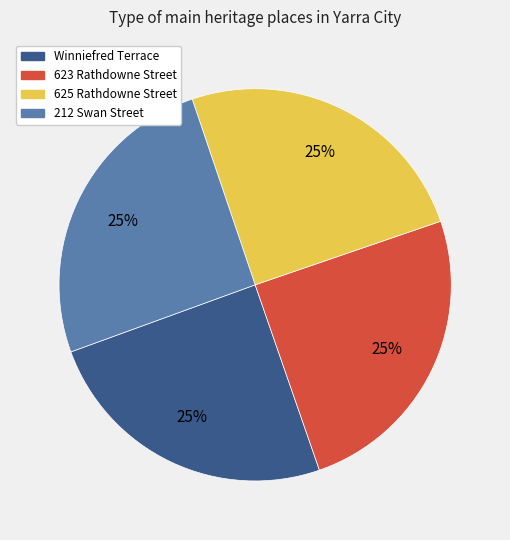

Does 623 Rathdowne Street represent more than half of the total?

No